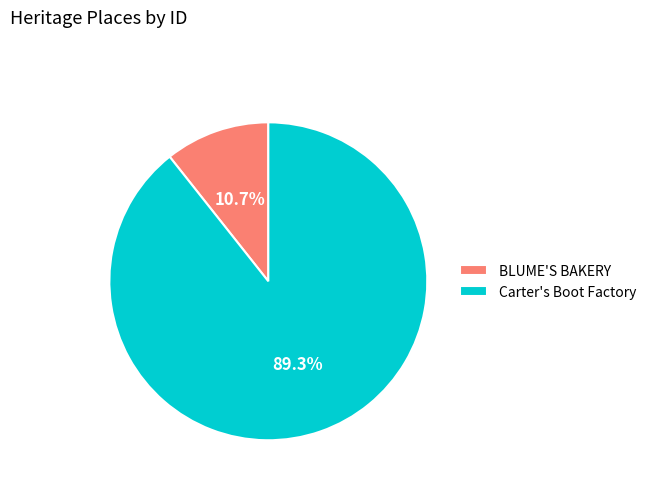

What percentage is the Carter's Boot Factory slice, to the nearest percent?

89%